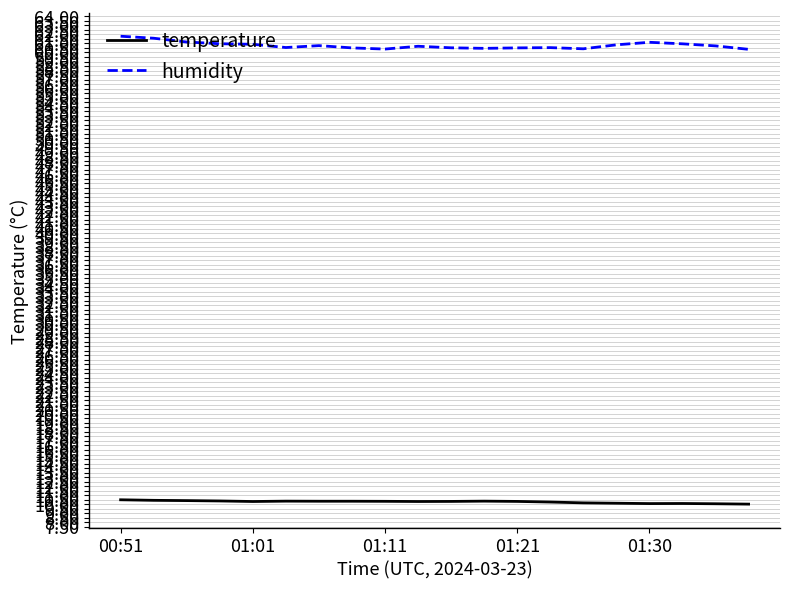

True or false: temperature and humidity cross at least once.

False